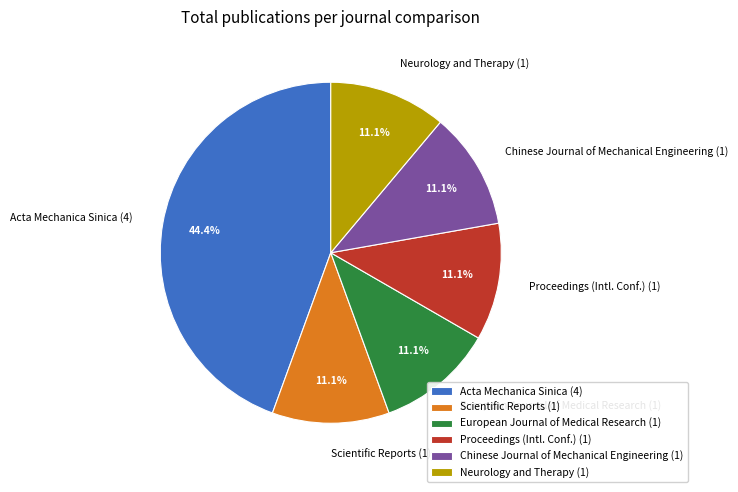

What percentage is NOT represented by European Journal of Medical Research (1)?

88.9%